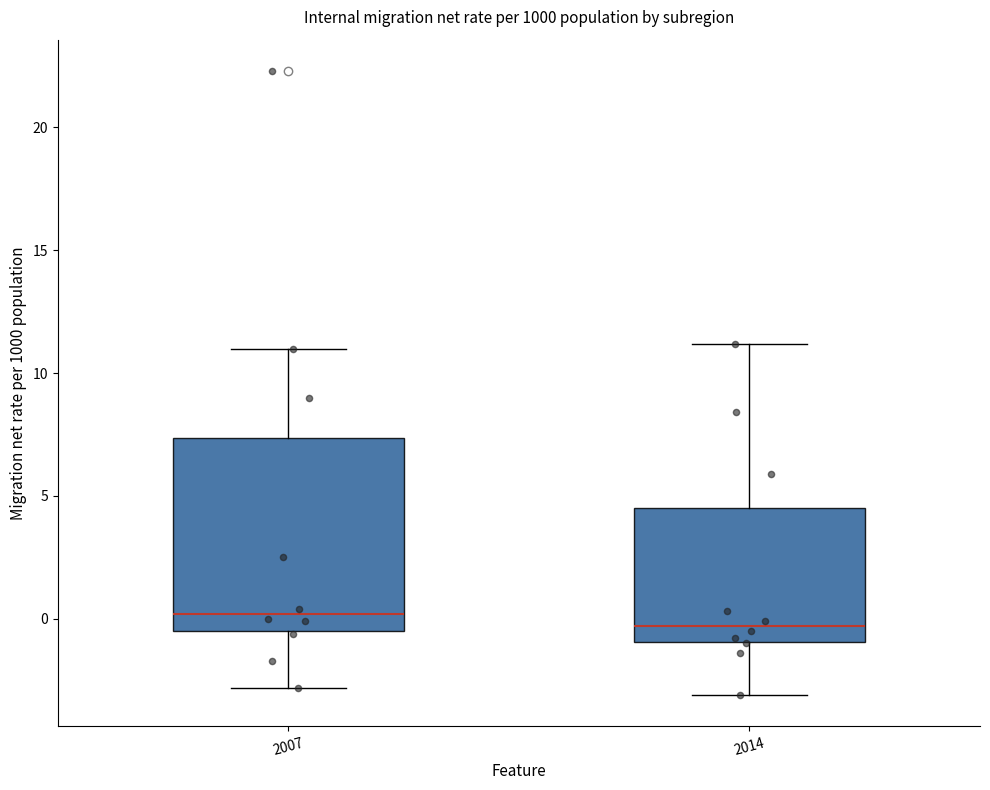

Which box is the tallest, from its lower edge to its upper edge?

2007